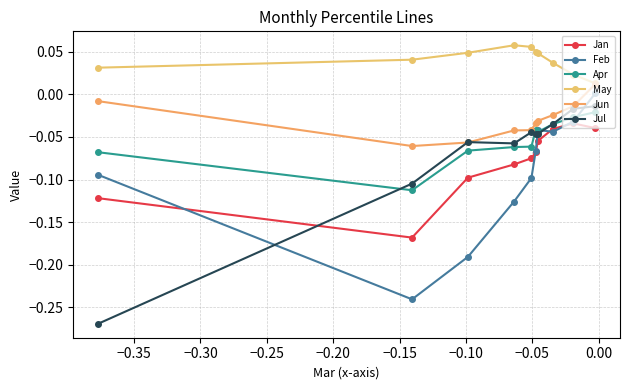

How many lines are shown in the chart?

6